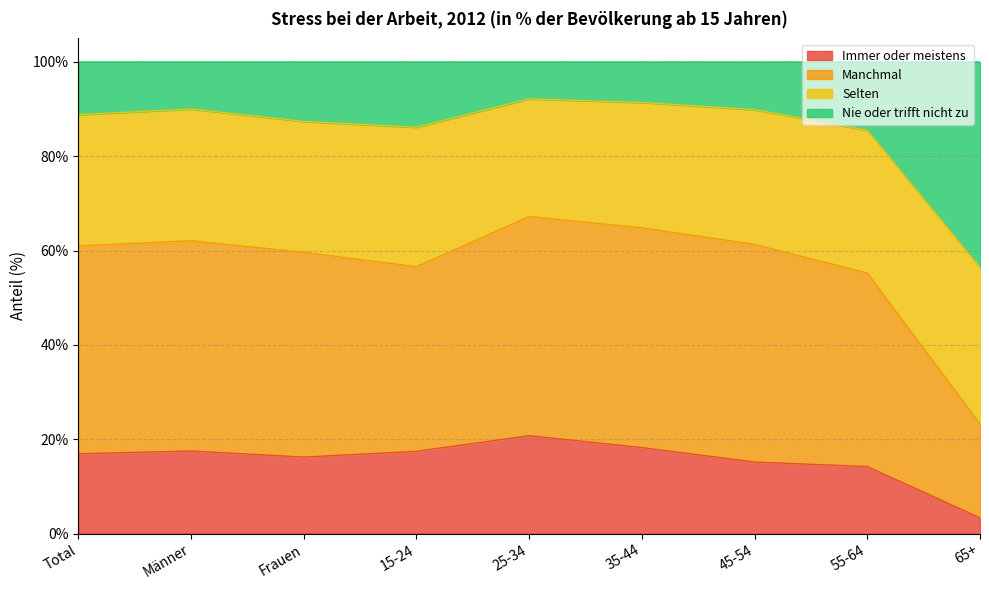

True or false: Manchmal and Immer oder meistens cross at least once.

False